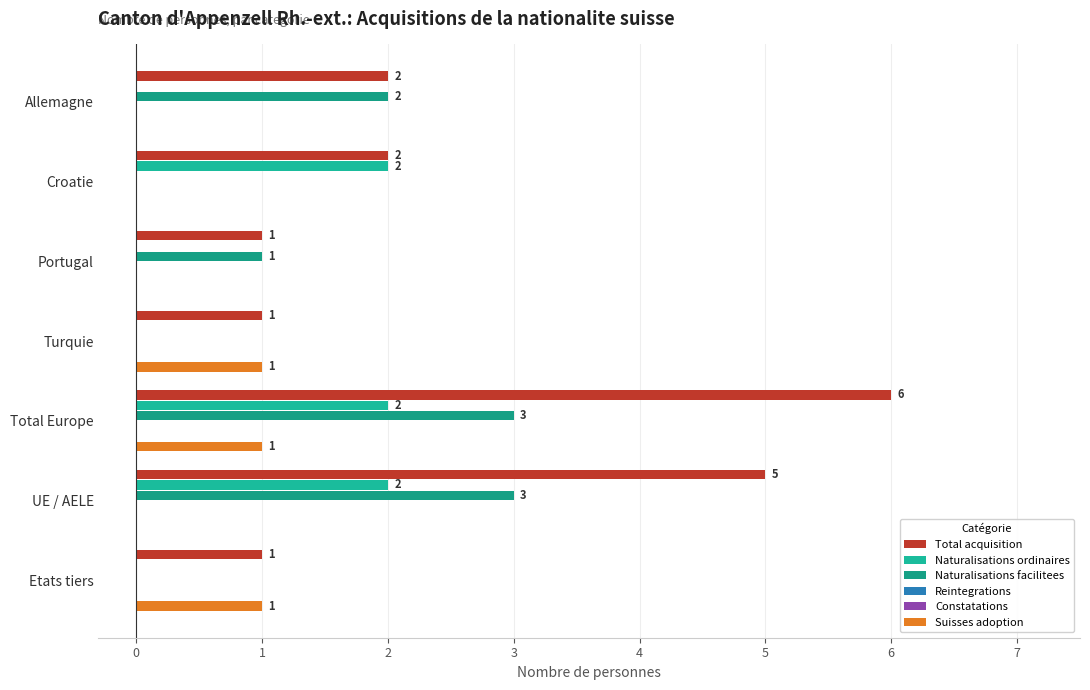

The value of Total acquisition at Allemagne is 2.0. True or false?

True